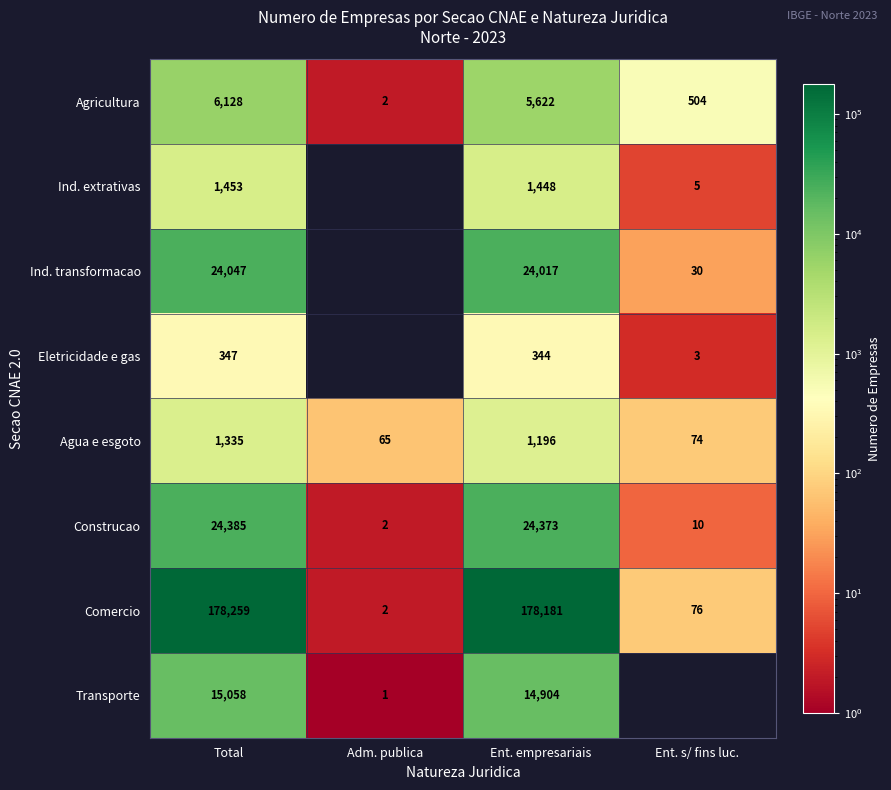

The value of Construcao at Adm. publica is 1. True or false?

False